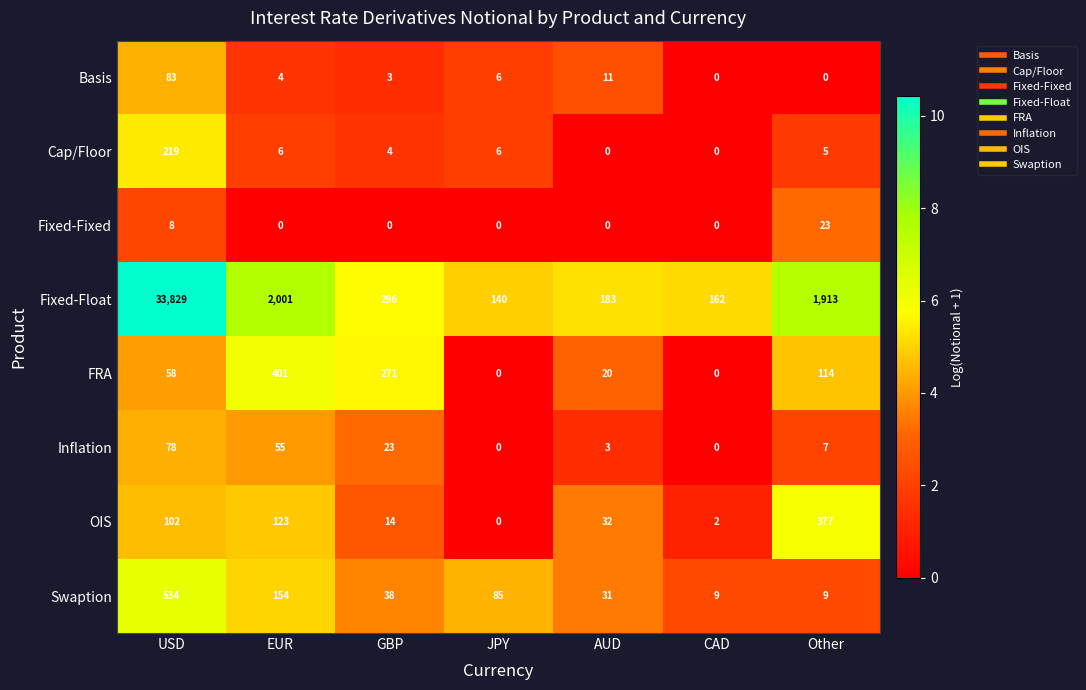

What is the total value across all series at USD?

34911